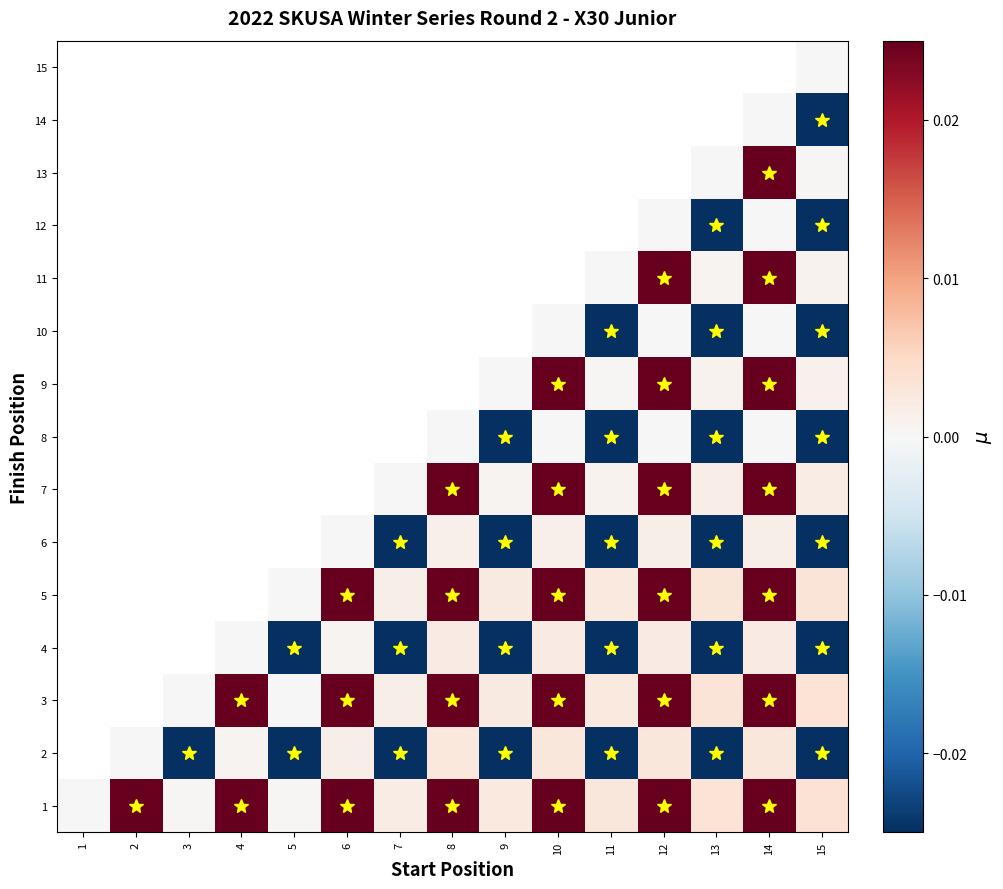

Between 3 and 7, which series saw the biggest shift?

2